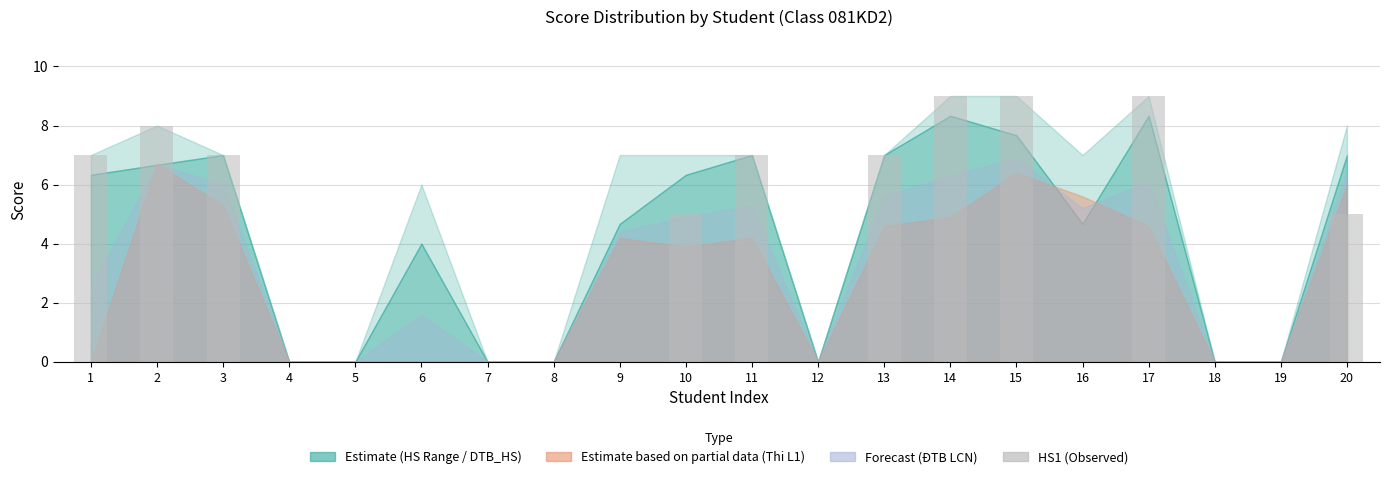

Count the number of data series in this chart.

1